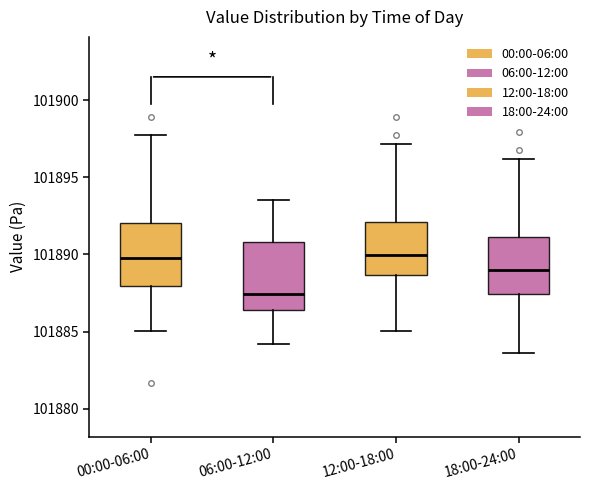

Reading left to right, transcribe this box plot: for each box, give where its median line is, the range the box spans, and where its two whiskers end, as read against the y-axis. The values are not printed on the chart, so give them approximately, as read against the axis.

00:00-06:00: median 101890.0, box 101888.0 to 101892.0, whiskers 101885.0 to 101898.0
06:00-12:00: median 101887.5, box 101886.5 to 101891.0, whiskers 101884.0 to 101893.5
12:00-18:00: median 101890.0, box 101888.5 to 101892.0, whiskers 101885.0 to 101897.0
18:00-24:00: median 101889.0, box 101887.5 to 101891.0, whiskers 101883.5 to 101896.0